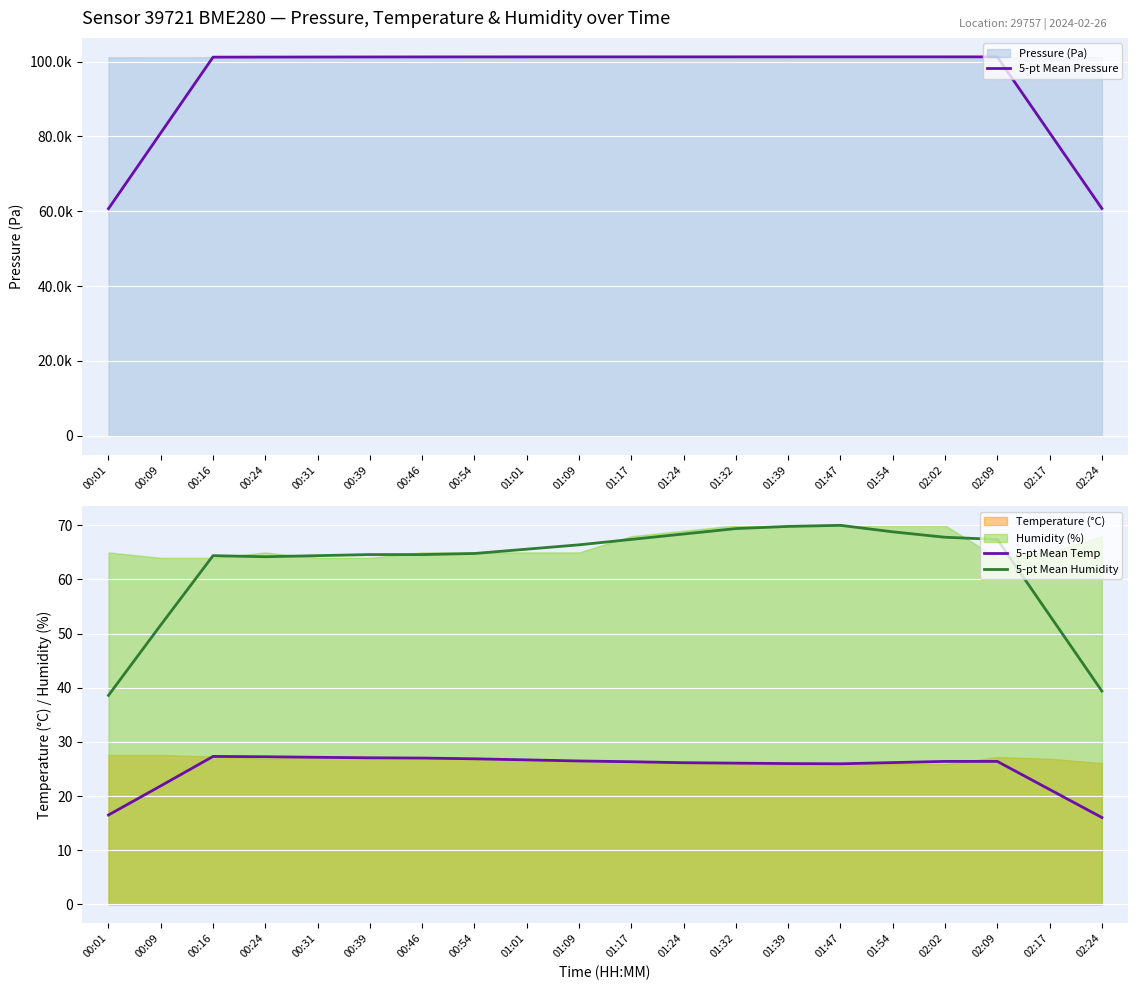

What is the difference between the maximum and minimum values in the 5-pt Mean Humidity series?

31.4